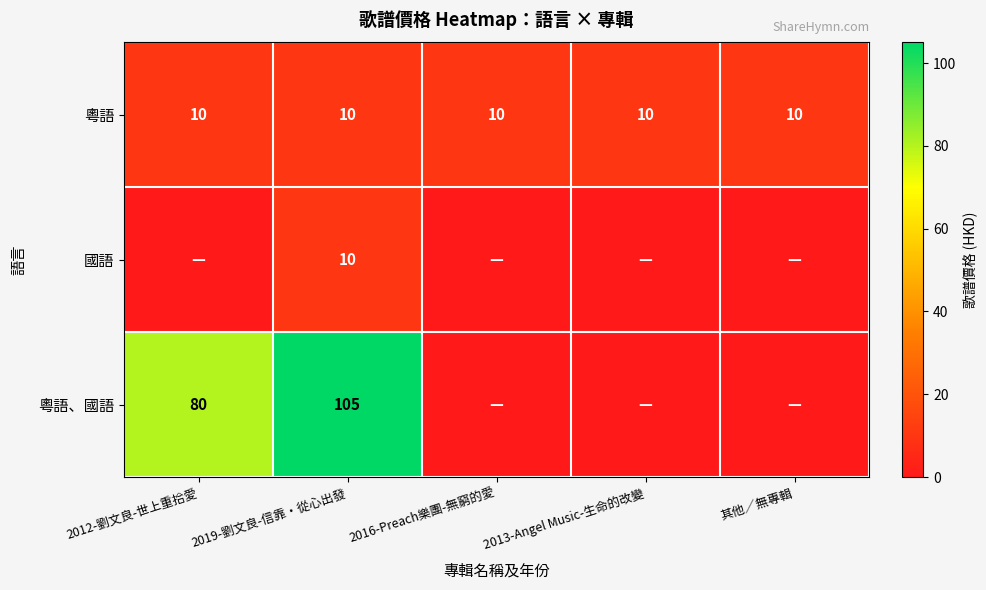

What is the average value of the 粵語 series?

10